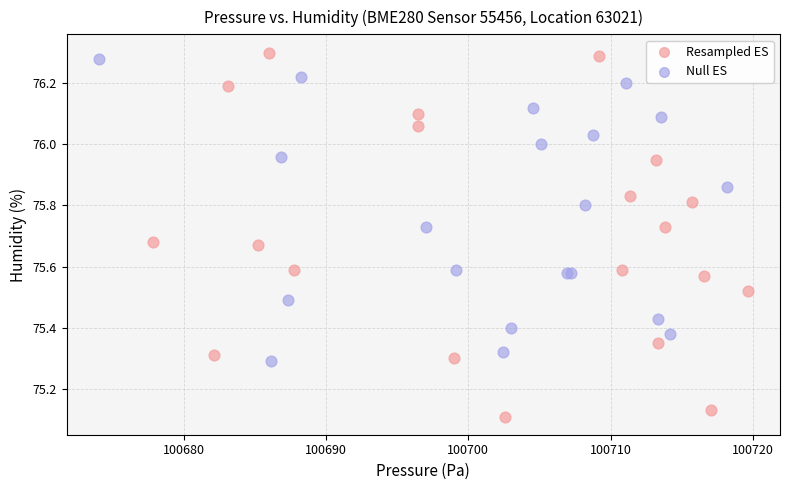

Which series contains the lowest Y value?

Resampled ES